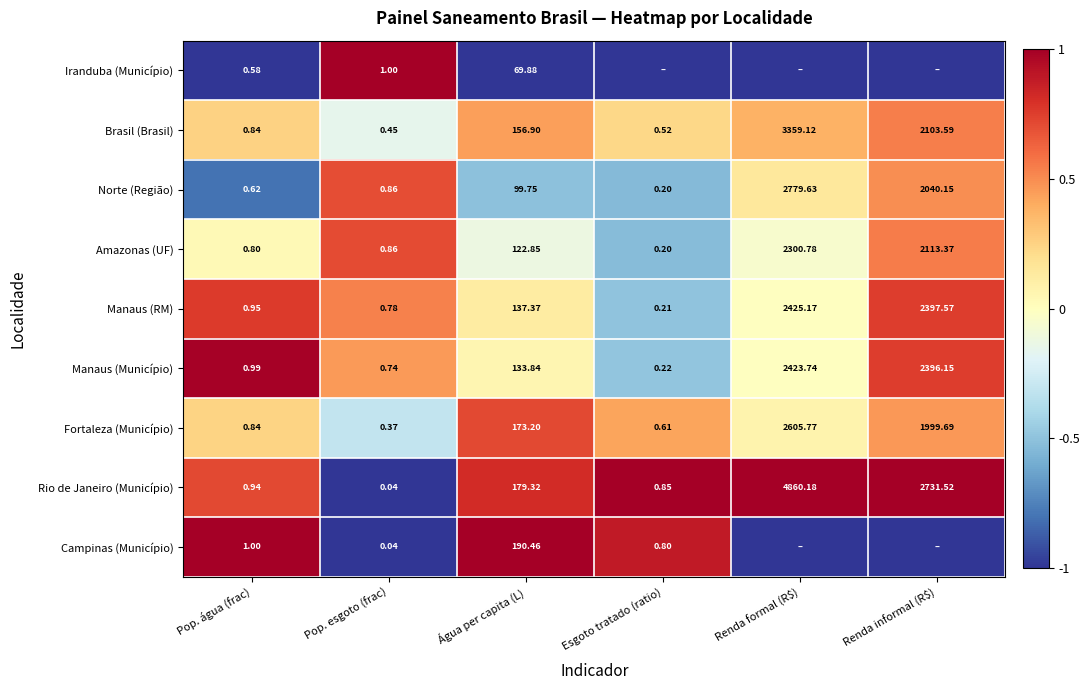

Where is Brasil (Brasil) nearest to the value 1679?

Renda informal (R$)